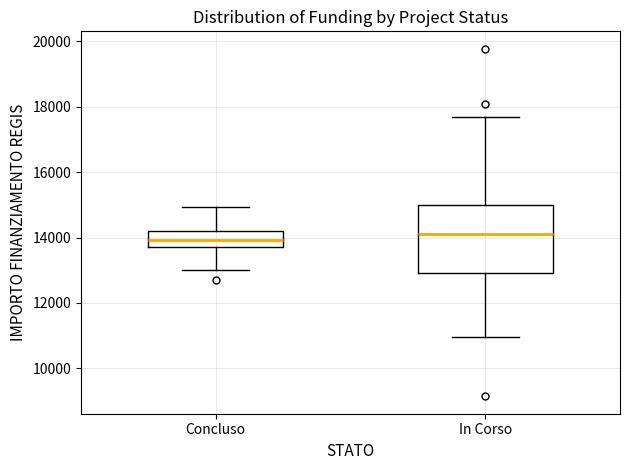

Which box is the tallest, from its lower edge to its upper edge?

In Corso